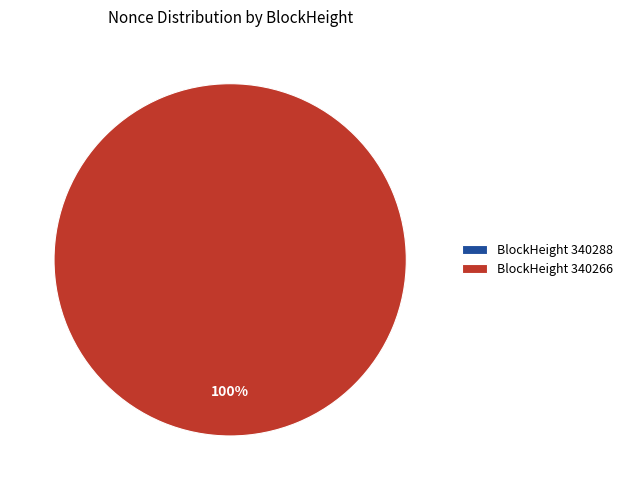

How many segments does this pie chart have?

2